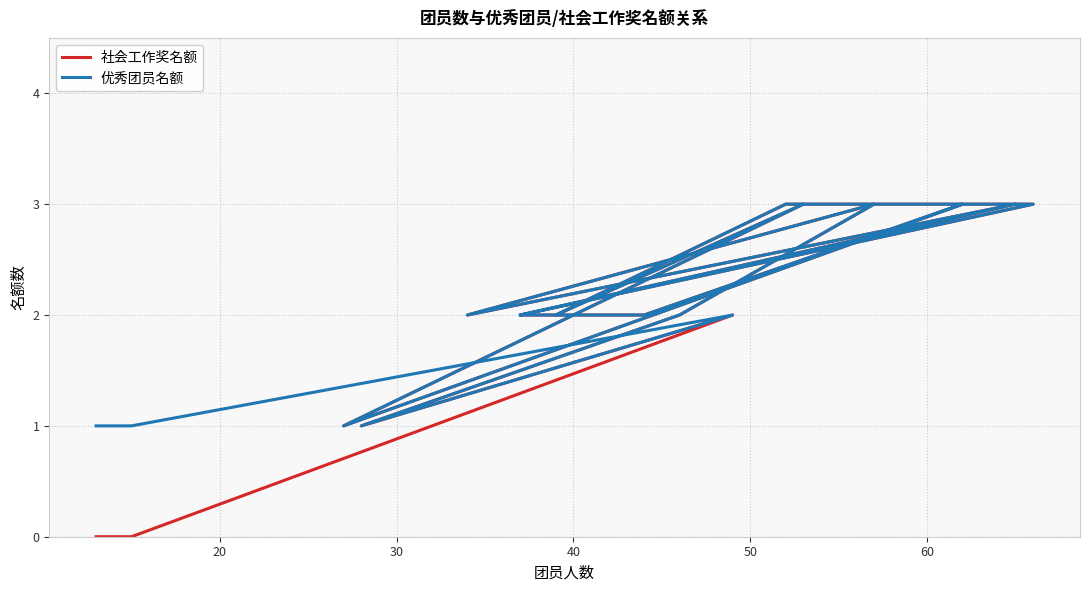

Is this an area chart (filled region under the line)?

No